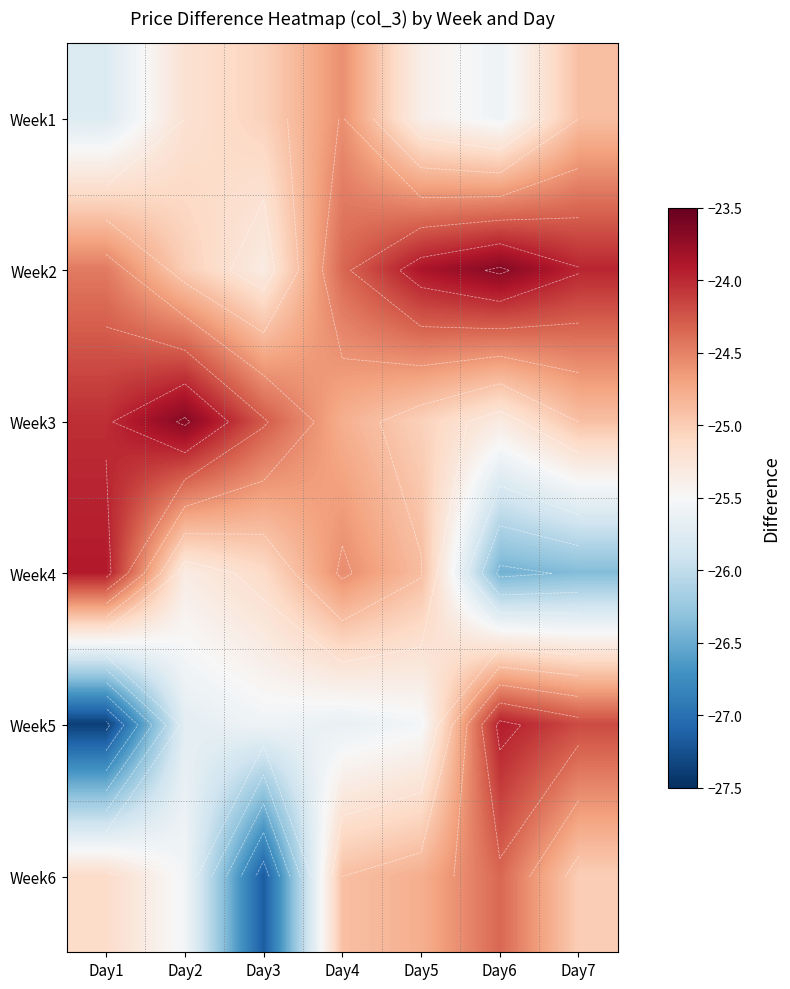

The value of Week5 at Day5 is -35.8. True or false?

False